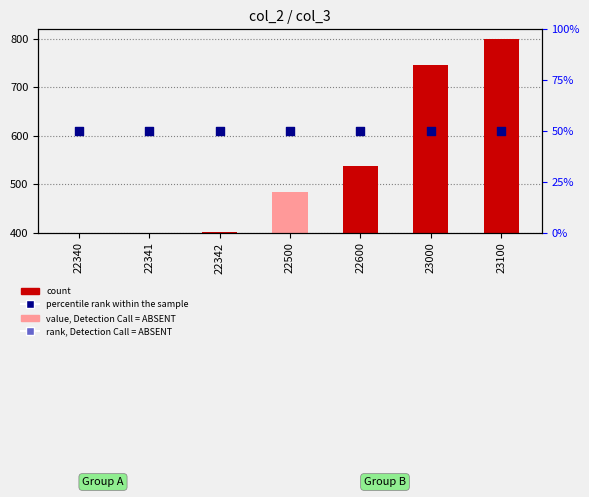

What is the total value across all series at 22500?

534.2